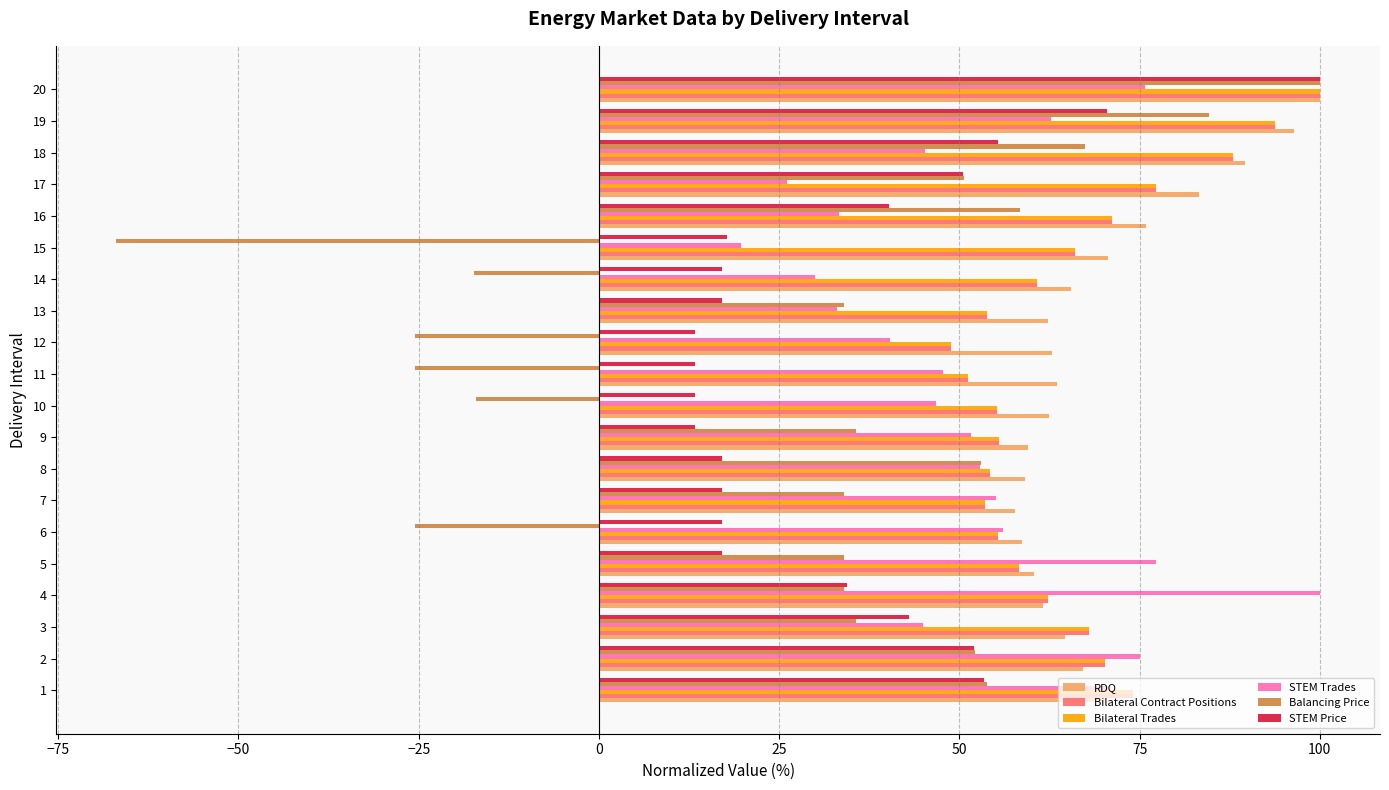

What is the average value of the Bilateral Contract Positions series?

65.9